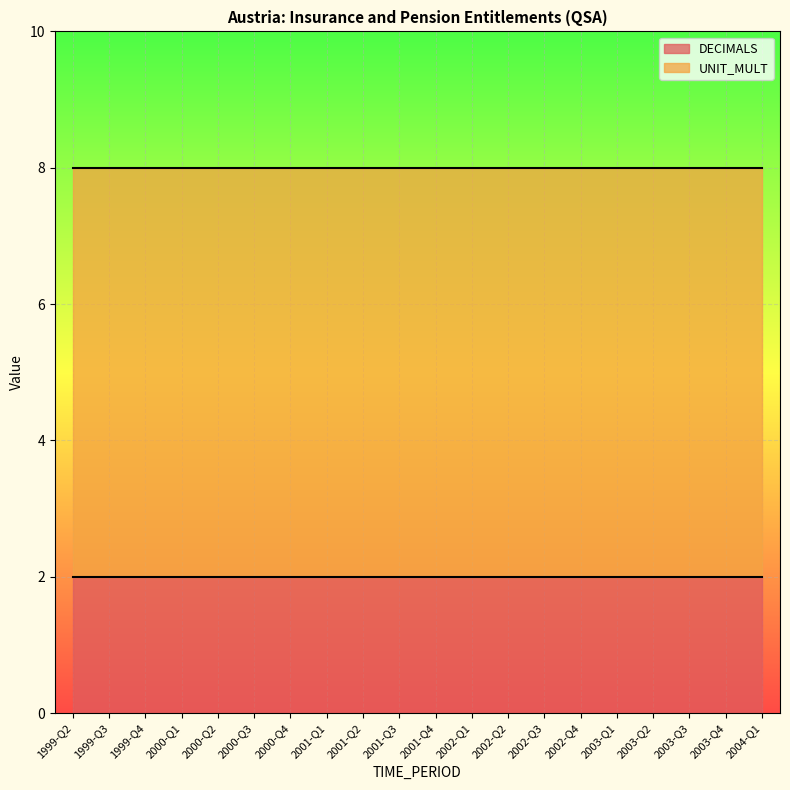

What is the value of the UNIT_MULT point at the 1st from the left?

6